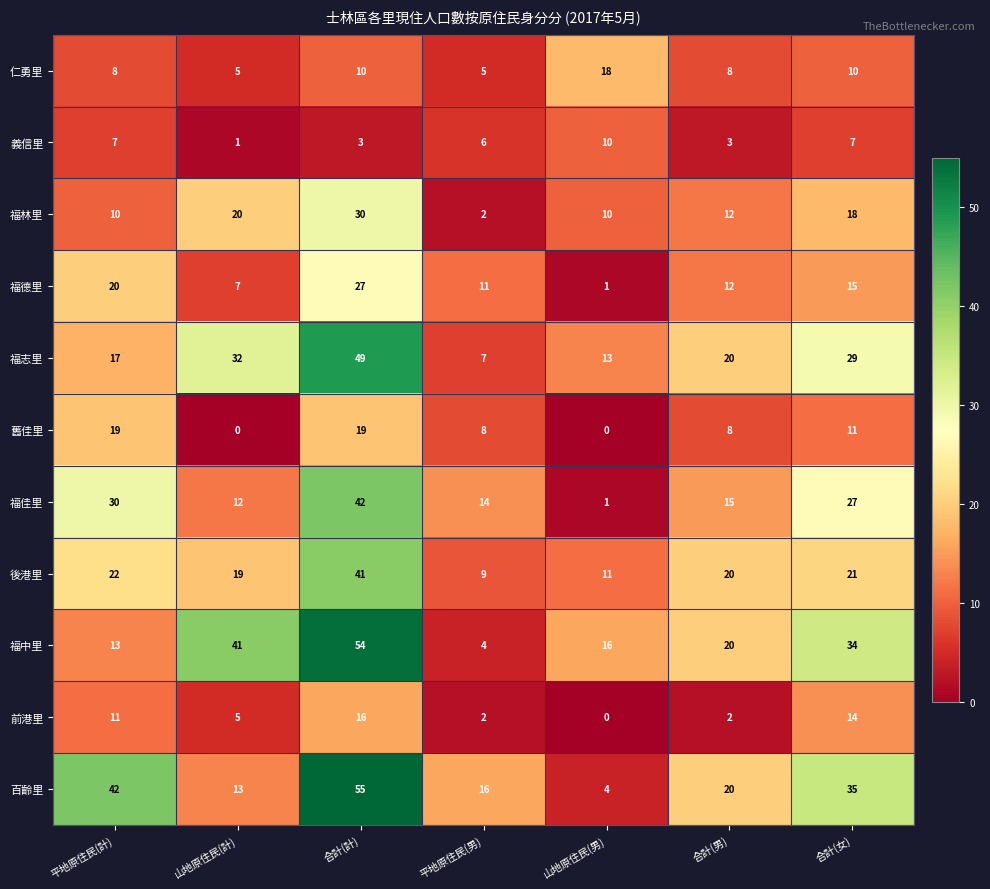

At which label does 仁勇里 reach its peak?

山地原住民(男)